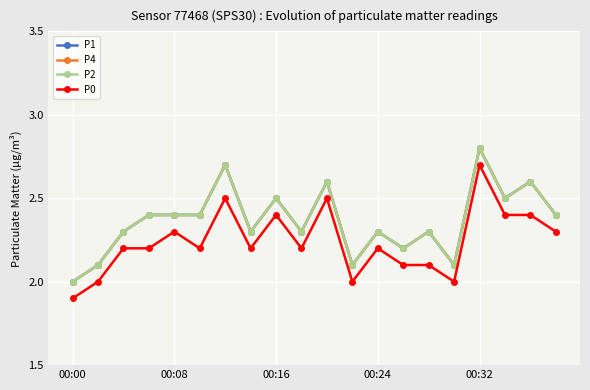

What is the value of the P2 point at the 10th from the left?

2.3